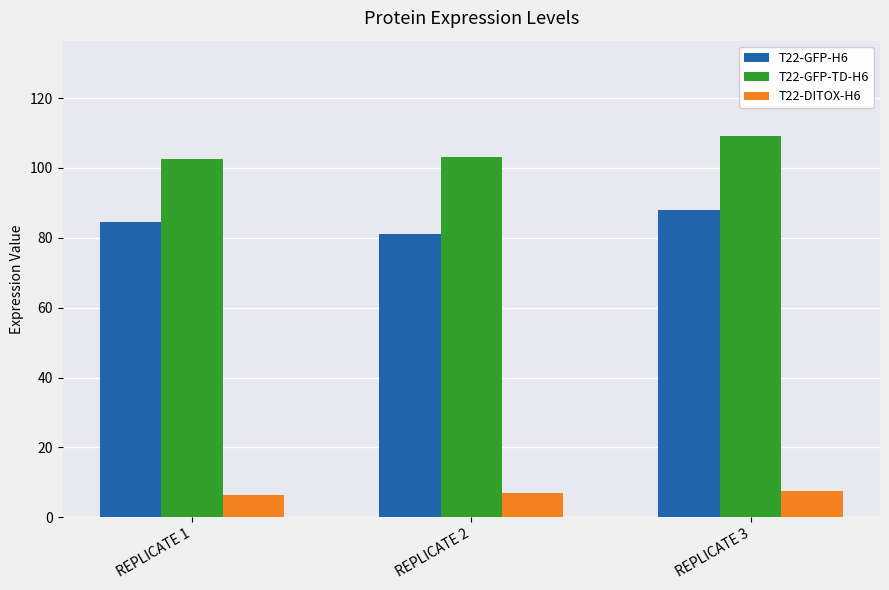

Rank the series by their maximum value, from highest to lowest.

T22-GFP-TD-H6, T22-GFP-H6, T22-DITOX-H6